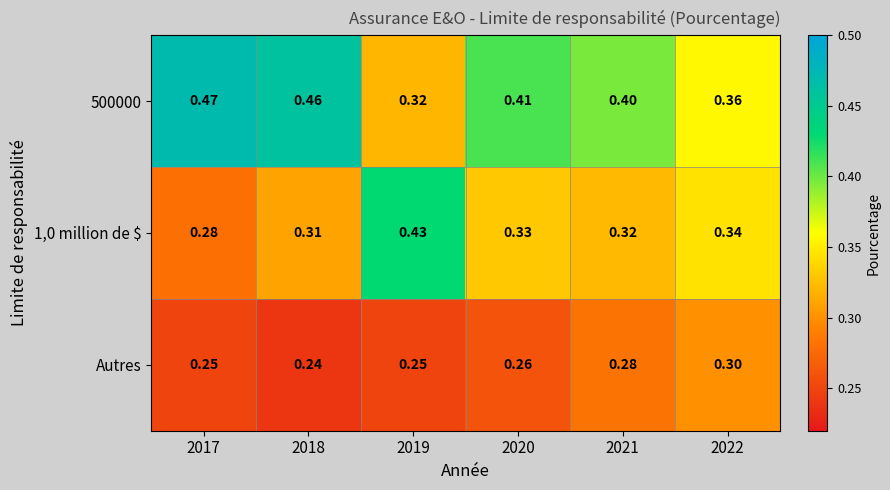

Is the value of 500000 at 2020 greater than the value of 1,0 million de $ at 2020?

Yes